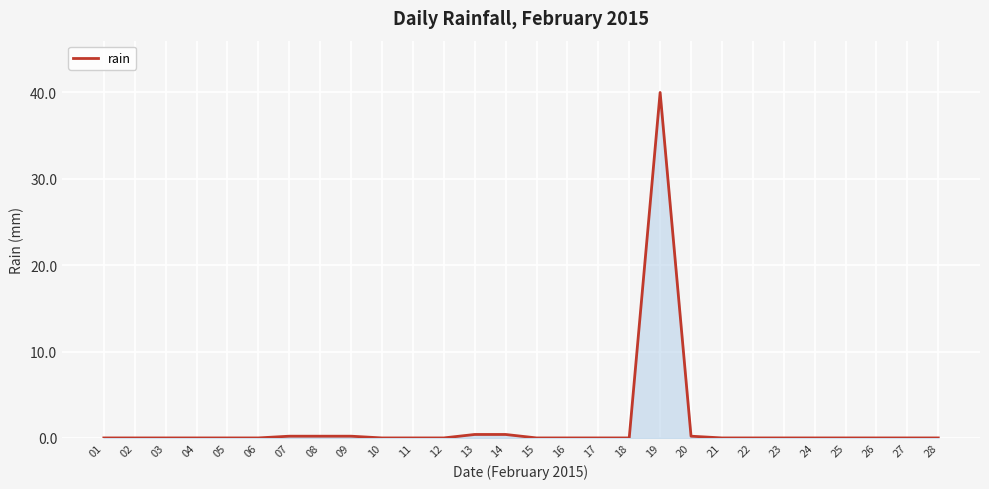

Reading left to right, extract all data points from this chart.

0.0	0.0	0.0	0.0	0.0	0.0	0.2	0.2	0.2	0.0	0.0	0.0	0.4	0.4	0.0	0.0	0.0	0.0	40.0	0.2	0.0	0.0	0.0	0.0	0.0	0.0	0.0	0.0